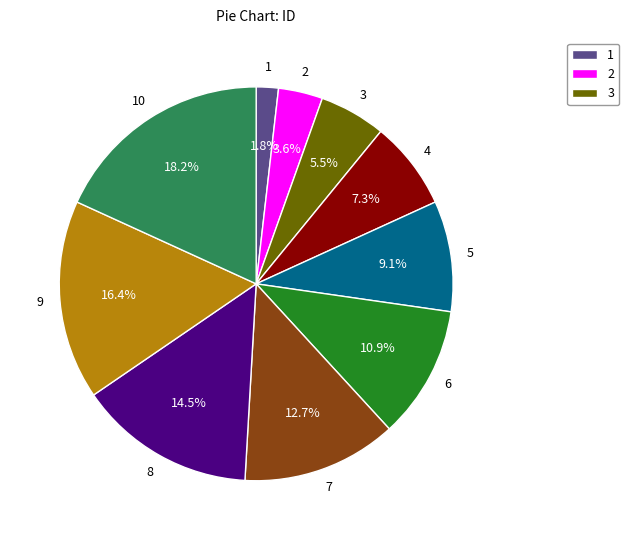

Is there a majority slice in this chart?

No